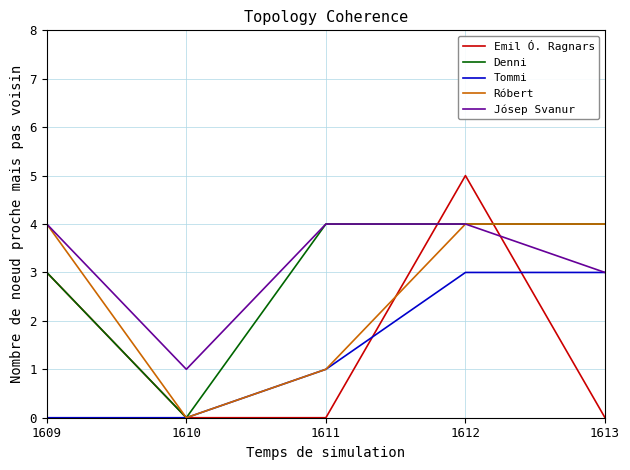

Which series has the widest spread of values?

Emil Ó. Ragnars